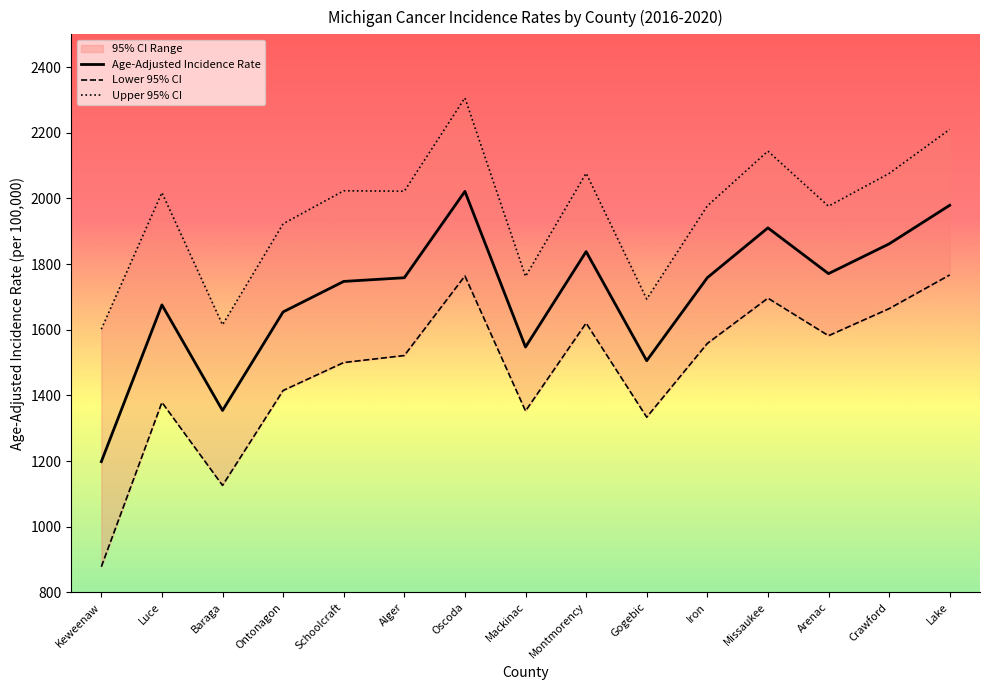

What is the label of the 6th point from the left?

Alger